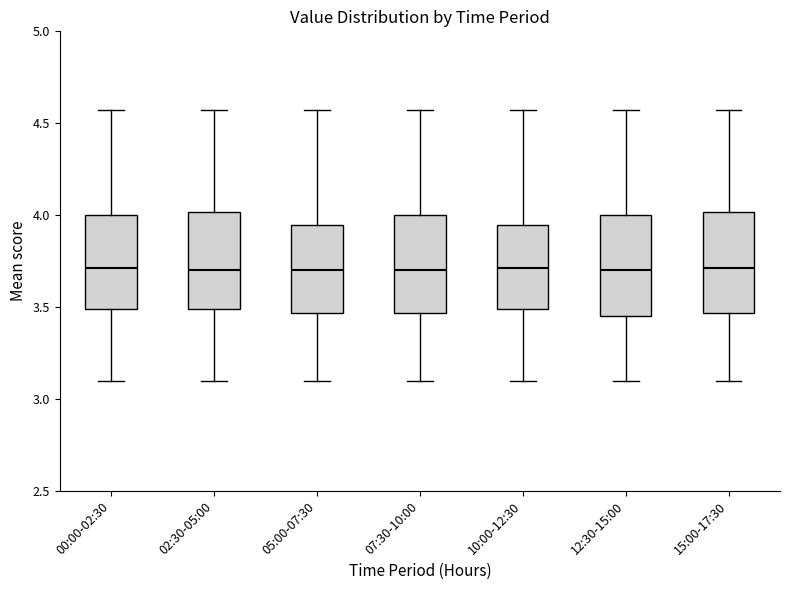

Where is the lower edge of the box for 00:00-02:30 on the y-axis? The values are not printed on the chart, so give them approximately, as read against the axis.

3.50